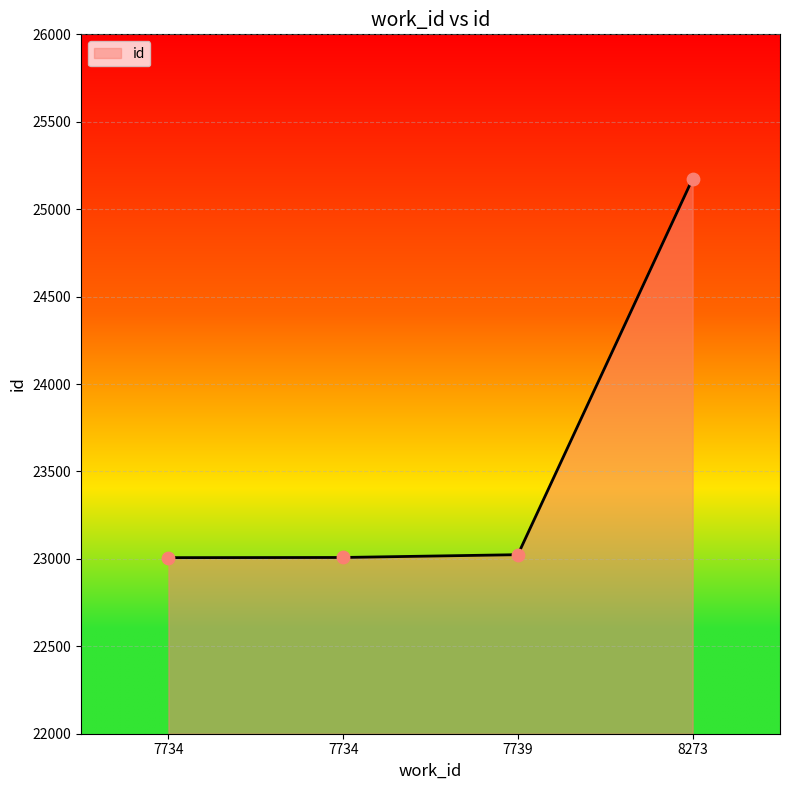

Between 7739 and 7734, which is larger?

7739